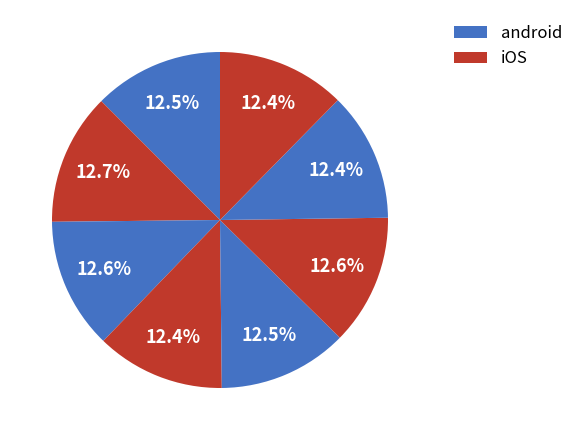

How many slices are in this pie chart?

8